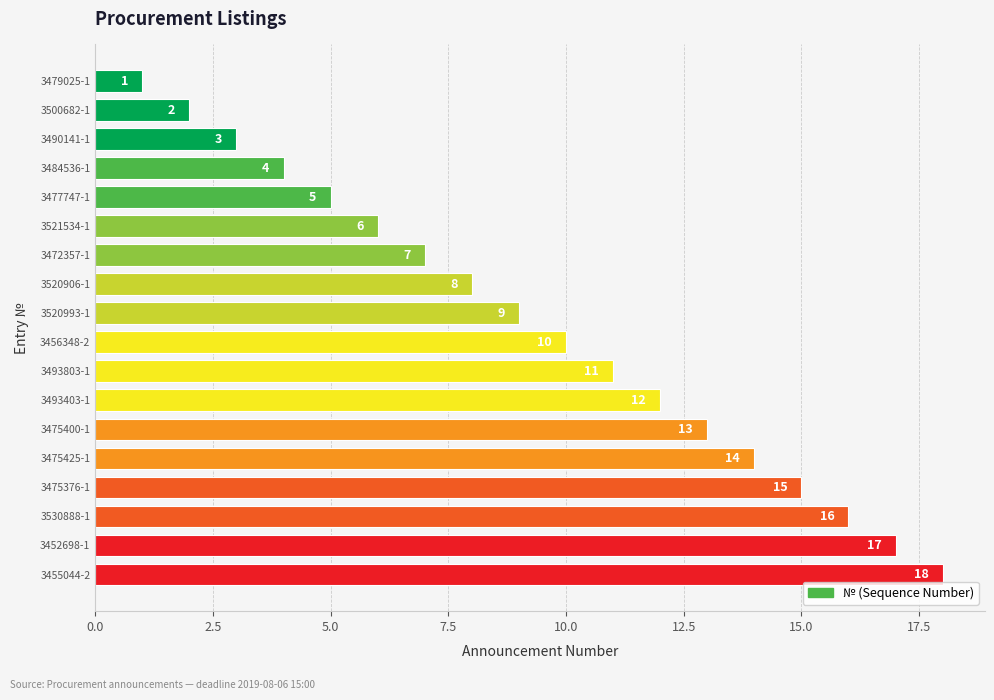

How many categories are shown in the chart?

18